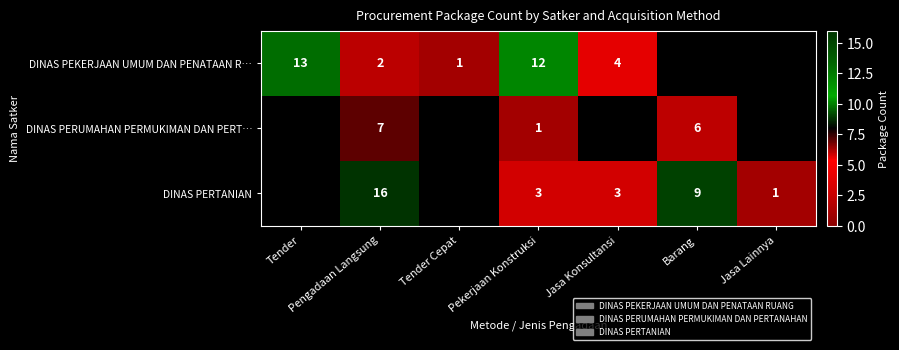

What is the difference between the highest and lowest values at Pengadaan Langsung?

14